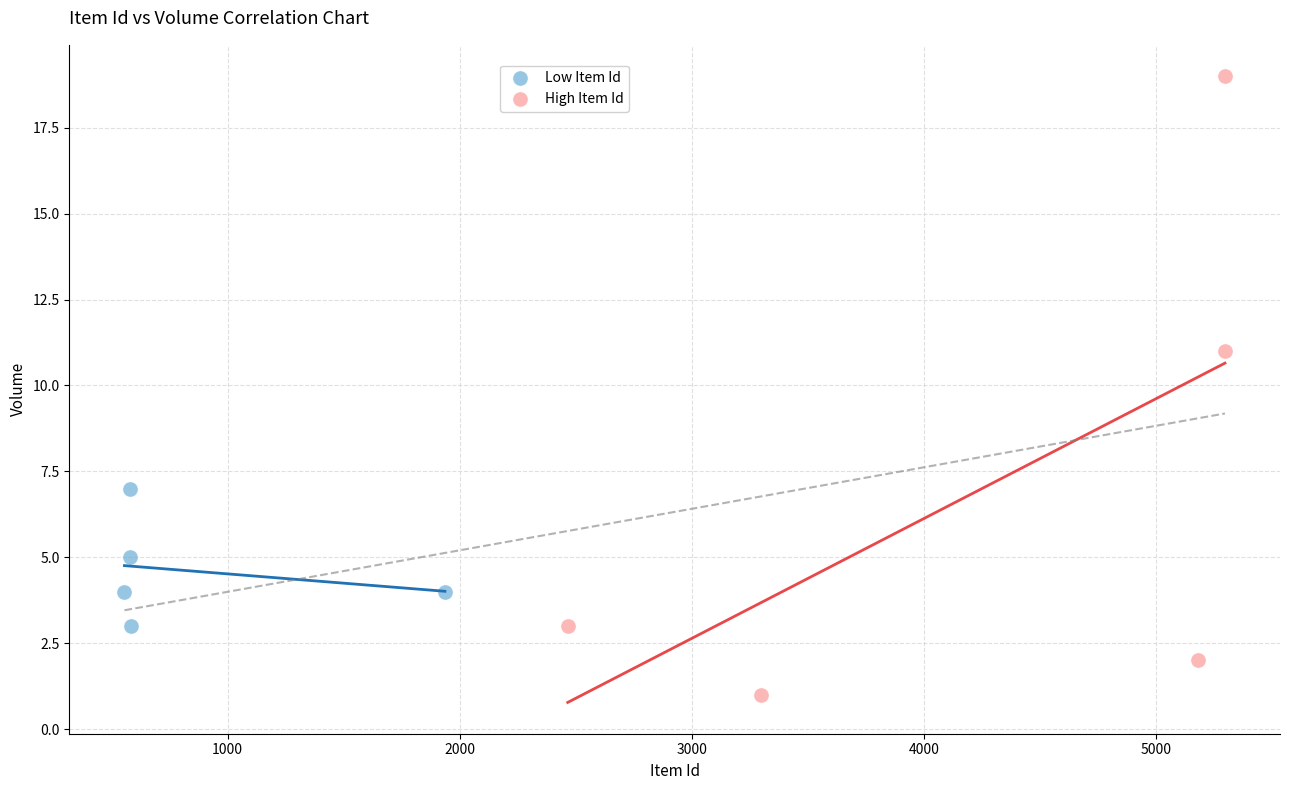

What are all the series names shown in the legend?

Low Item Id, High Item Id